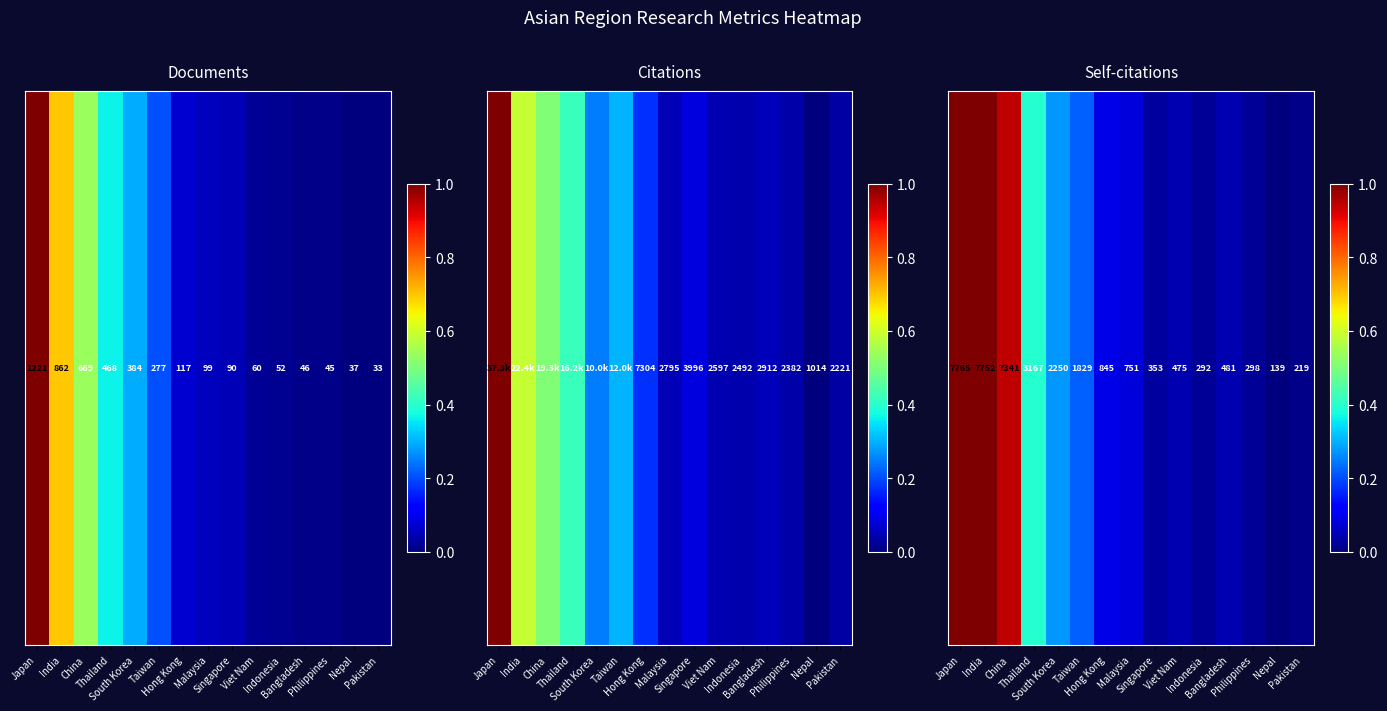

Count the number of categories in the chart.

15